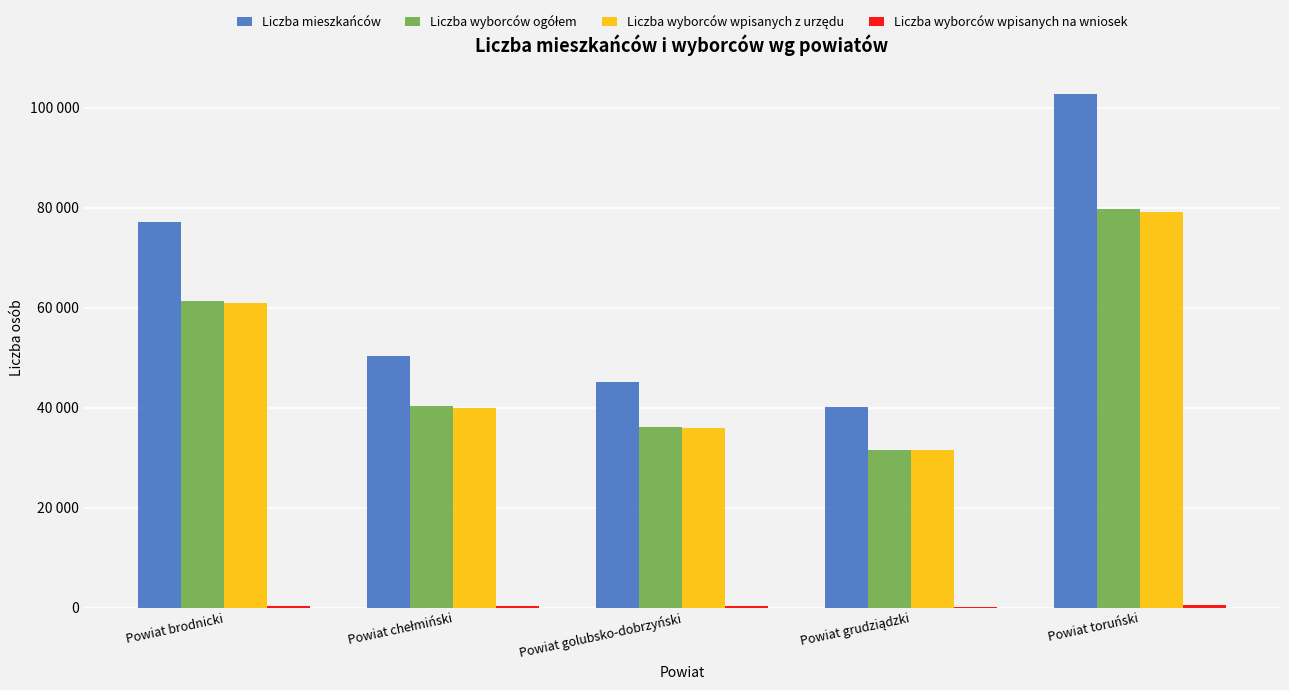

What is the value of the Liczba mieszkańców bar at the 3rd from the left?

45126